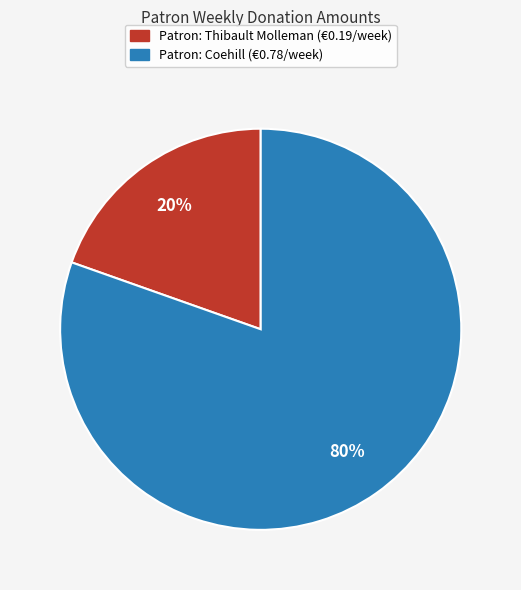

Does any single category account for the majority?

Yes